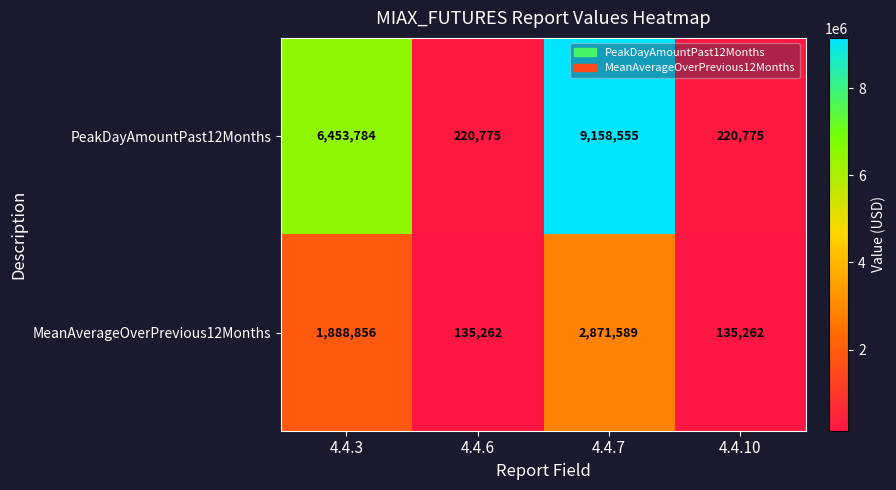

Where is PeakDayAmountPast12Months nearest to the value 4689665?

4.4.3